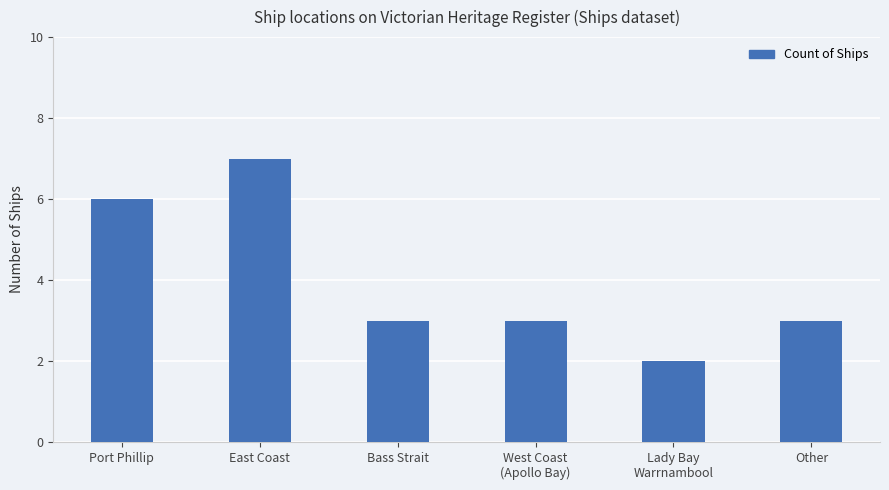

At which category does the chart reach its peak across all series?

East Coast